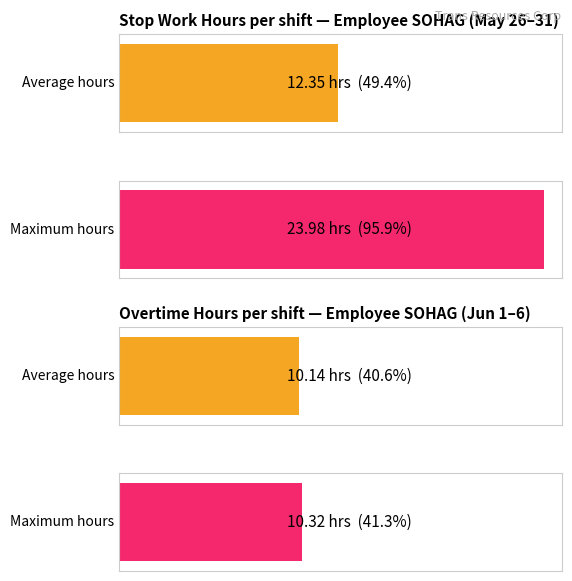

The Maximum utilization series shows 2.2 at 4-Sun. True or false?

False